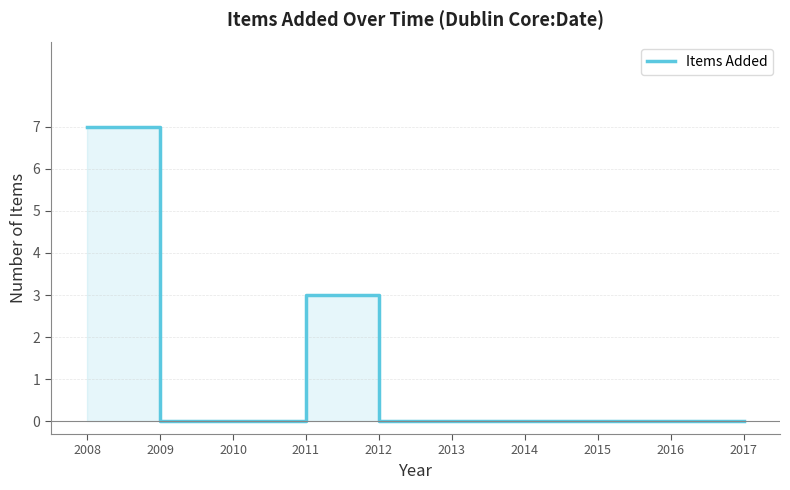

Which has a higher value, 2010 or 2013?

2010